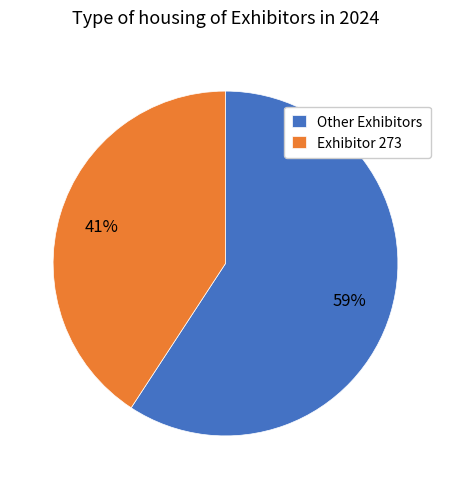

To the nearest percent, what is the combined percentage of Other Exhibitors and Exhibitor 273?

100%